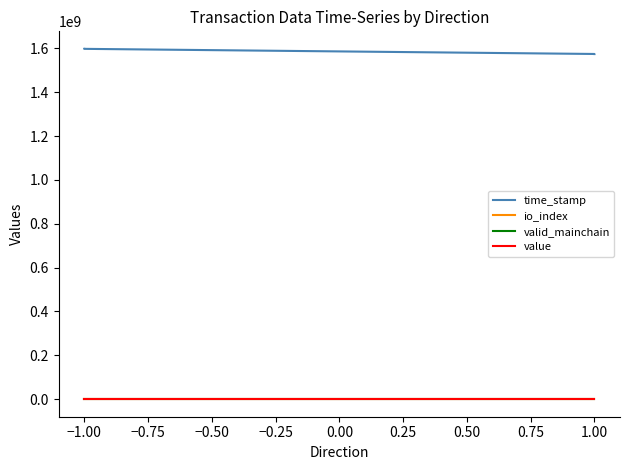

Which series has the widest spread of values?

time_stamp